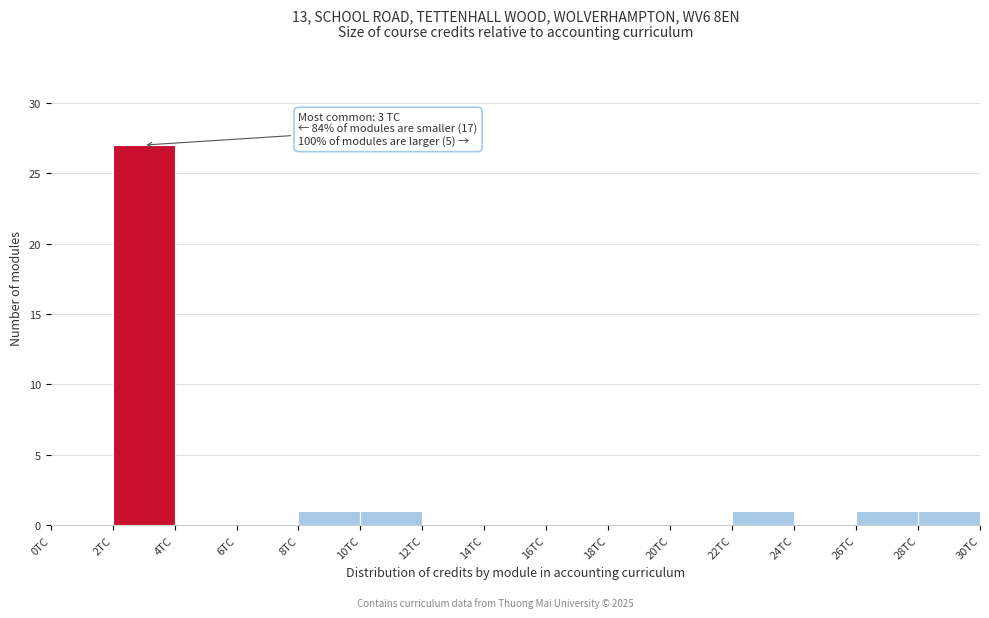

Over which range of the x-axis is the bar tallest?

2 to 4